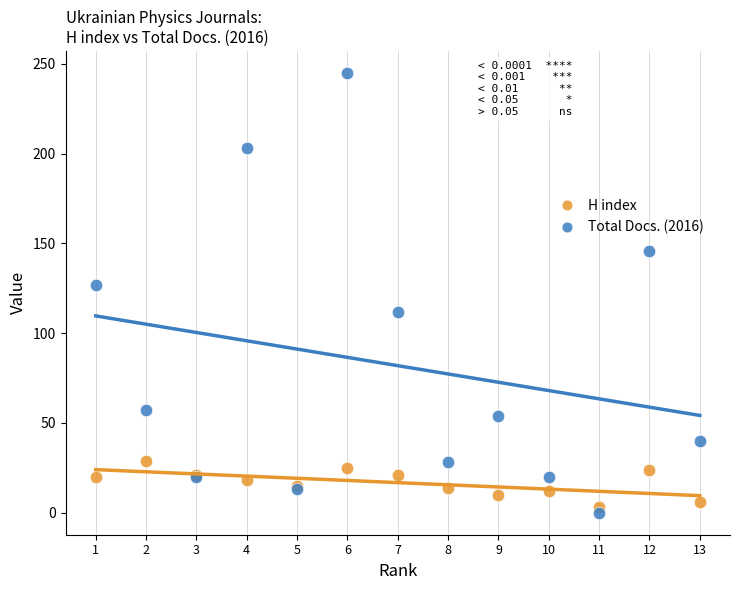

Across all series, what Y value is closest to 122?

127